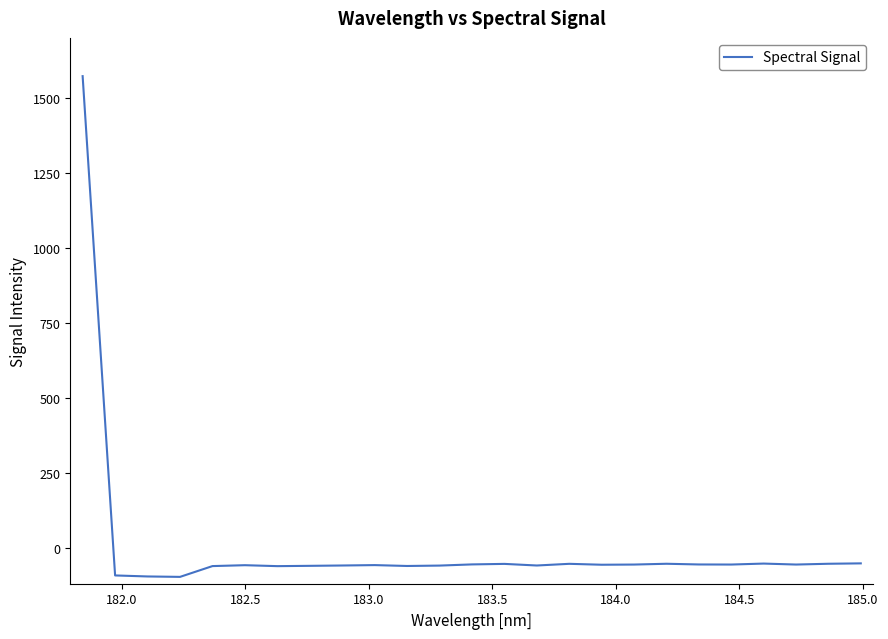

What is the difference between the maximum and minimum values?

1669.6